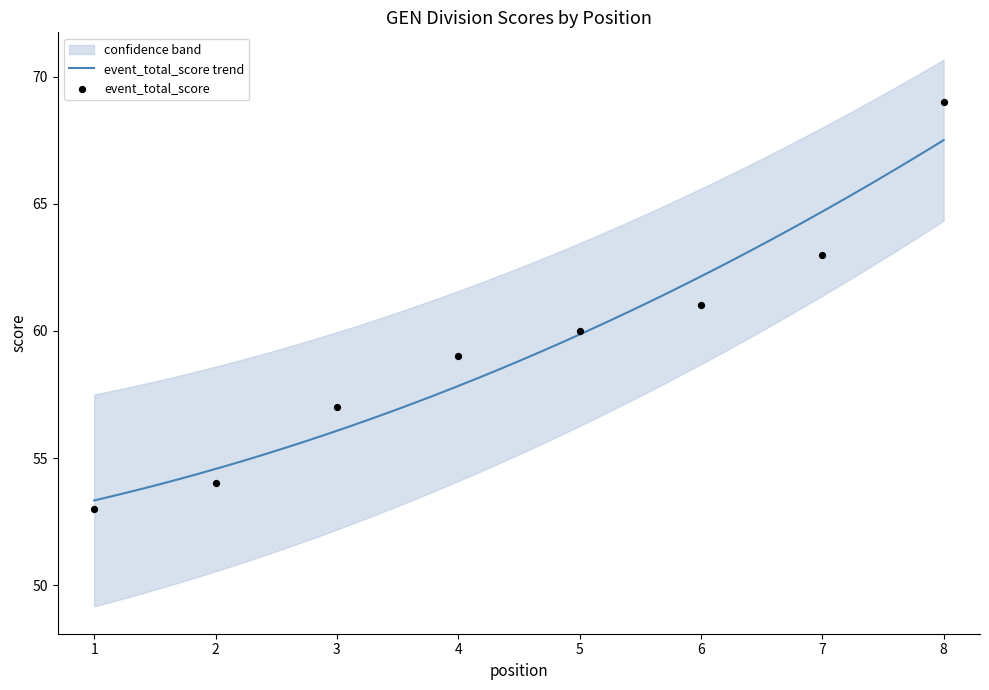

Which has a higher value, 8 or 5?

8